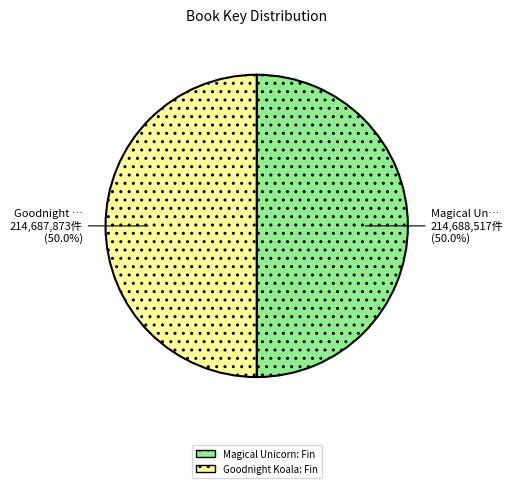

Count the number of slices in the pie.

2